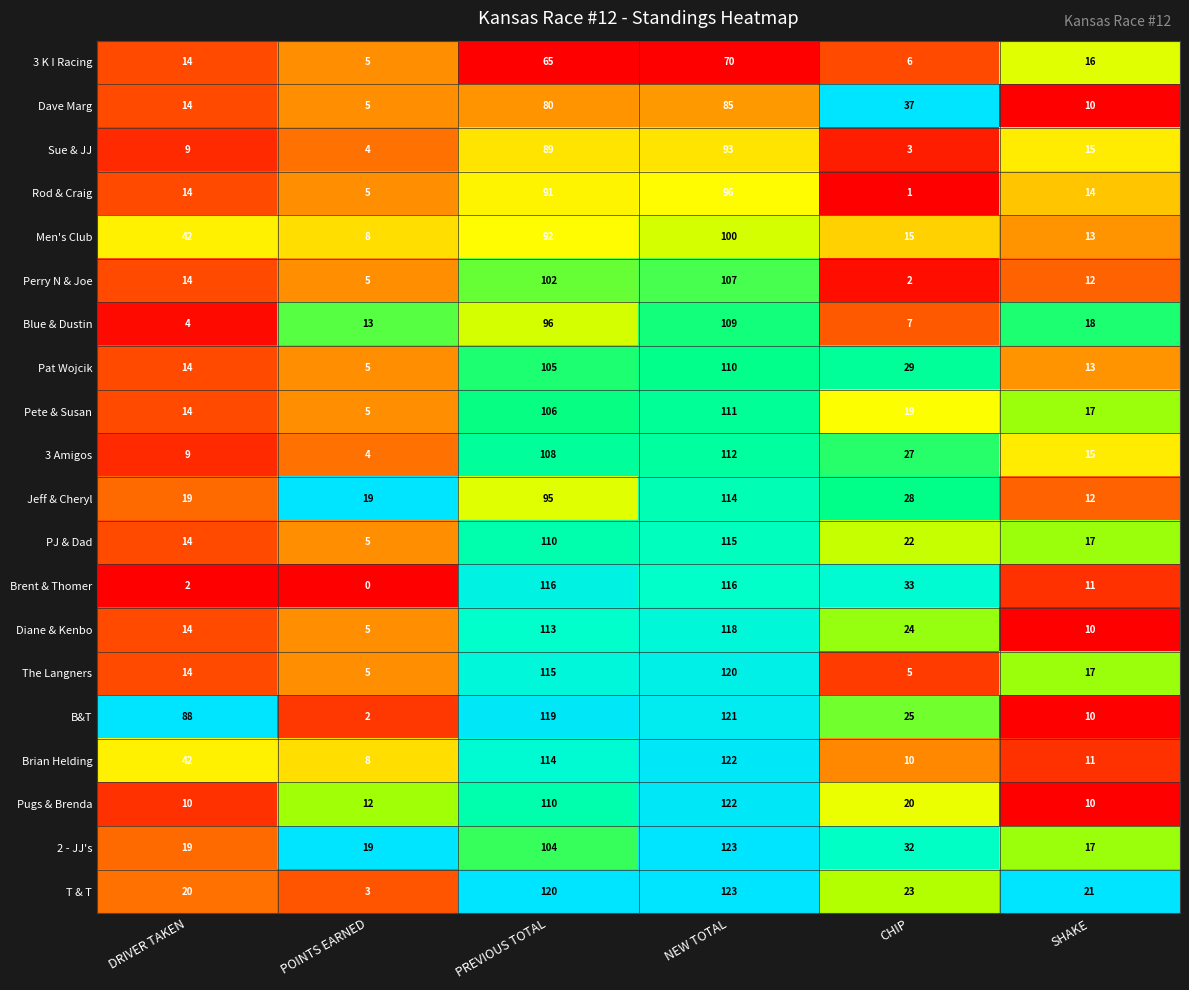

How many data points in 2 - JJ's are less than 32?

3